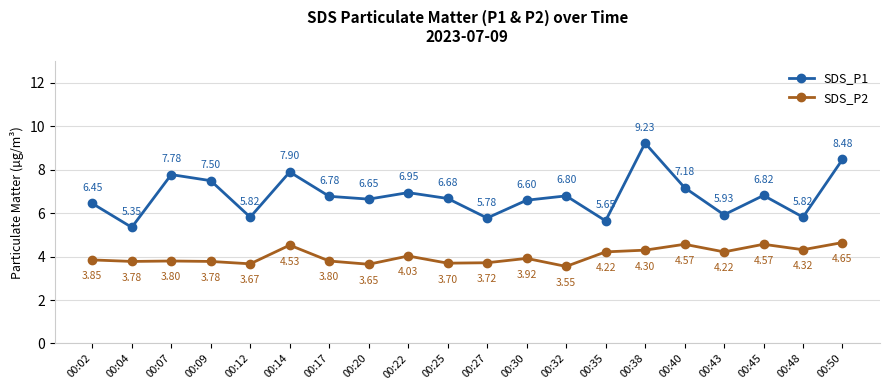

Which series has the largest total across all categories?

SDS_P1